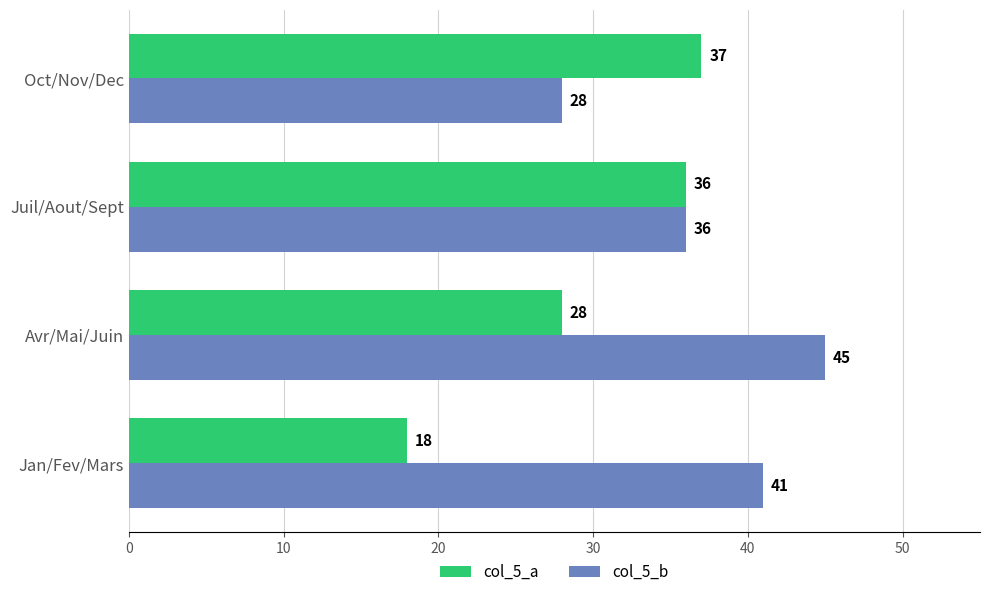

Rank the categories by col_5_a value from lowest to highest.

Jan/Fev/Mars, Avr/Mai/Juin, Juil/Aout/Sept, Oct/Nov/Dec